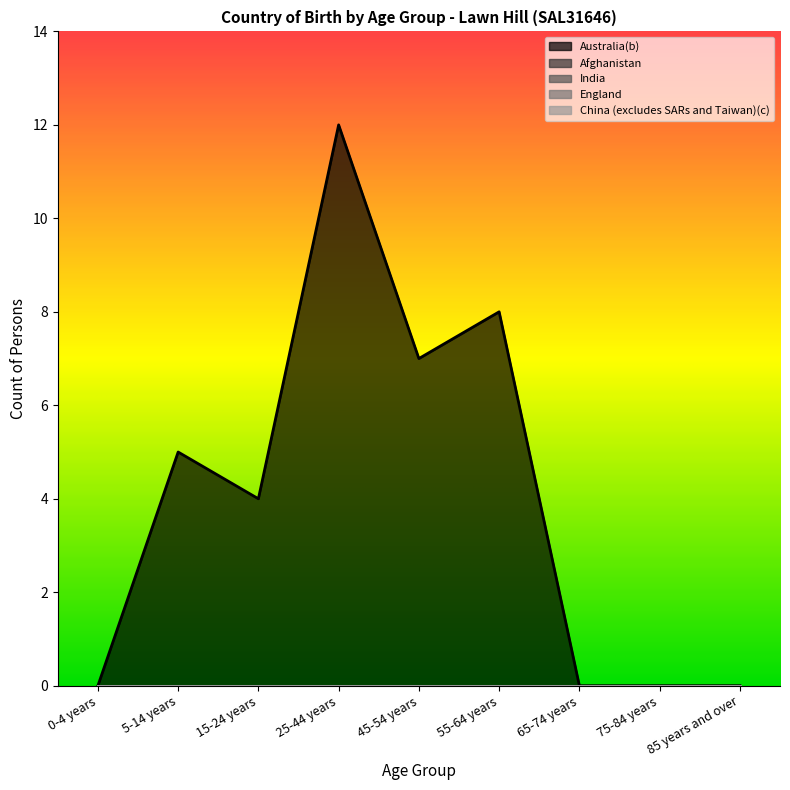

Reading left to right, list all the values displayed in this chart.

Australia(b): 0-4 years=0	5-14 years=5	15-24 years=4	25-44 years=12	45-54 years=7	55-64 years=8	65-74 years=0	75-84 years=0	85 years and over=0
Afghanistan: 0-4 years=0	5-14 years=0	15-24 years=0	25-44 years=0	45-54 years=0	55-64 years=0	65-74 years=0	75-84 years=0	85 years and over=0
India: 0-4 years=0	5-14 years=0	15-24 years=0	25-44 years=0	45-54 years=0	55-64 years=0	65-74 years=0	75-84 years=0	85 years and over=0
England: 0-4 years=0	5-14 years=0	15-24 years=0	25-44 years=0	45-54 years=0	55-64 years=0	65-74 years=0	75-84 years=0	85 years and over=0
China (excludes SARs and Taiwan)(c): 0-4 years=0	5-14 years=0	15-24 years=0	25-44 years=0	45-54 years=0	55-64 years=0	65-74 years=0	75-84 years=0	85 years and over=0